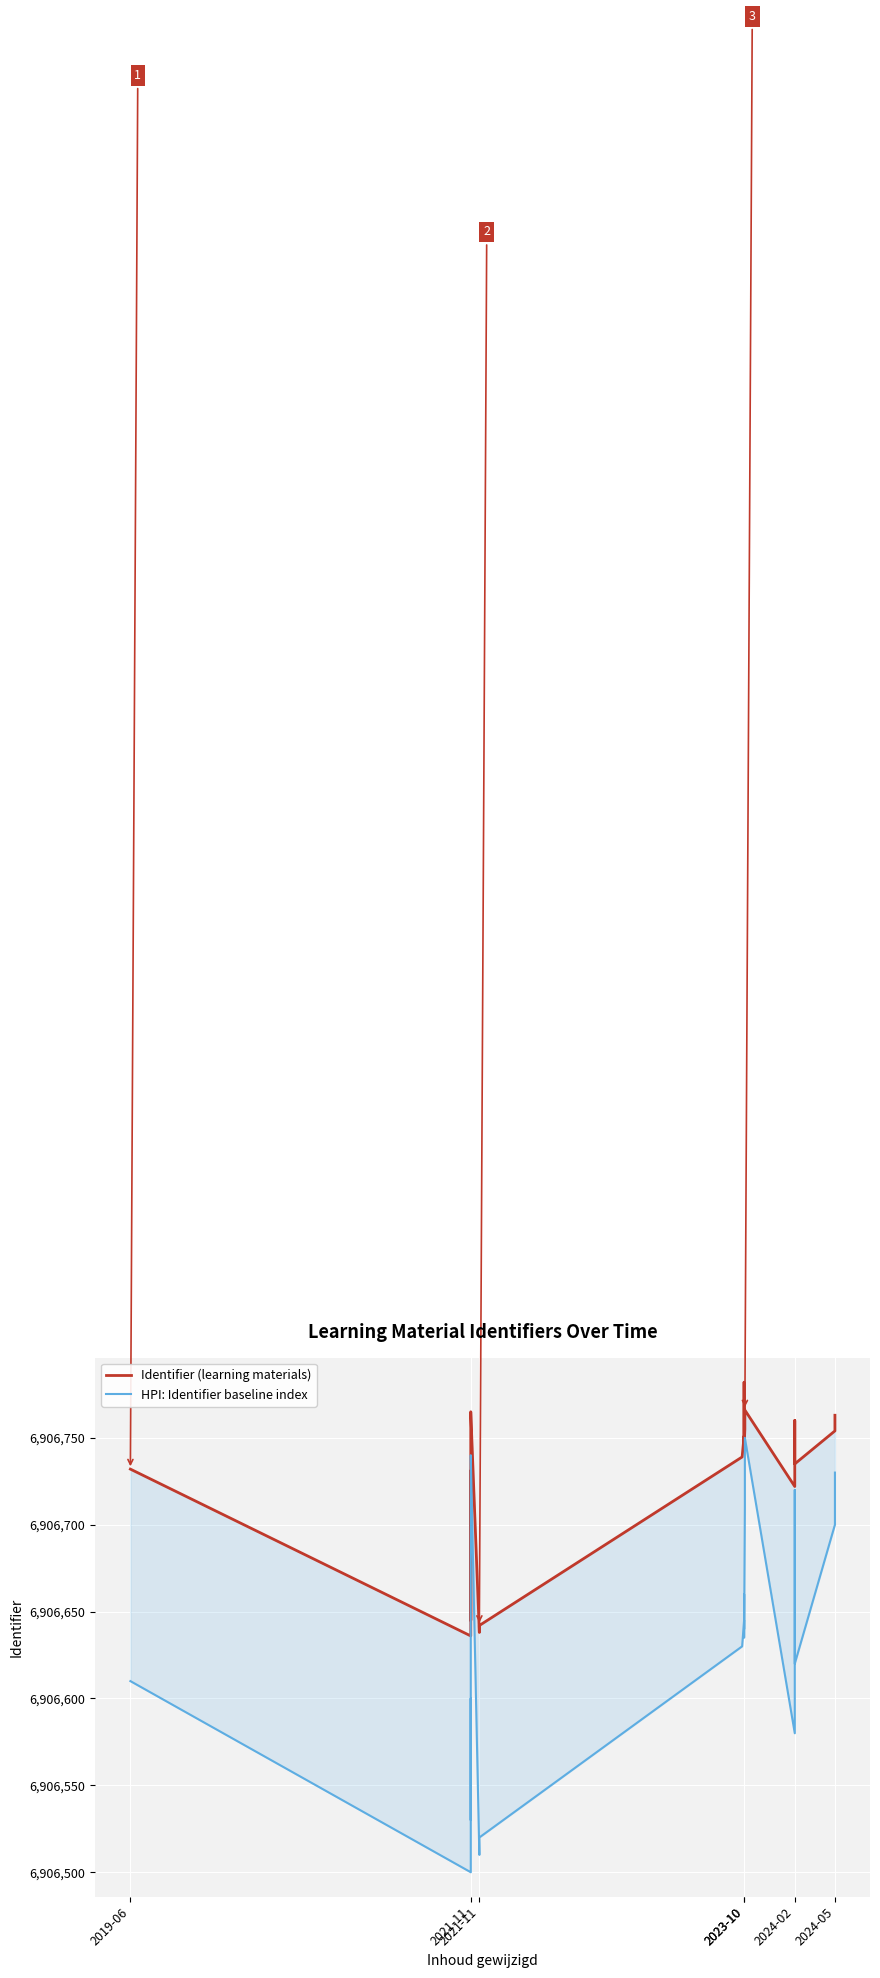

True or false: HPI: Identifier baseline index and Identifier (learning materials) intersect in this chart.

False